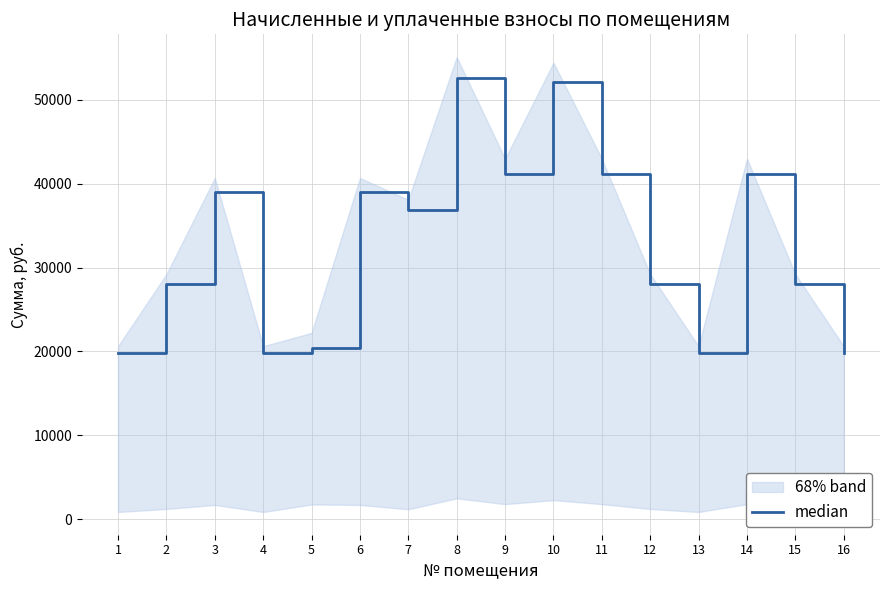

At which category does the data reach its first local peak?

3